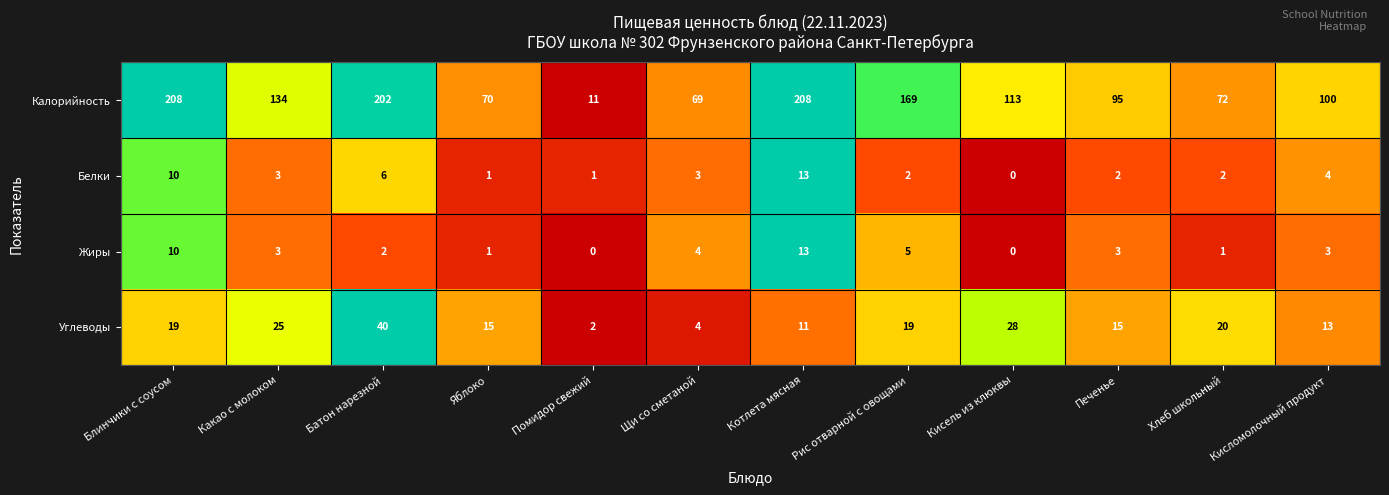

At which label does Белки first exceed 3?

Блинчики с соусом